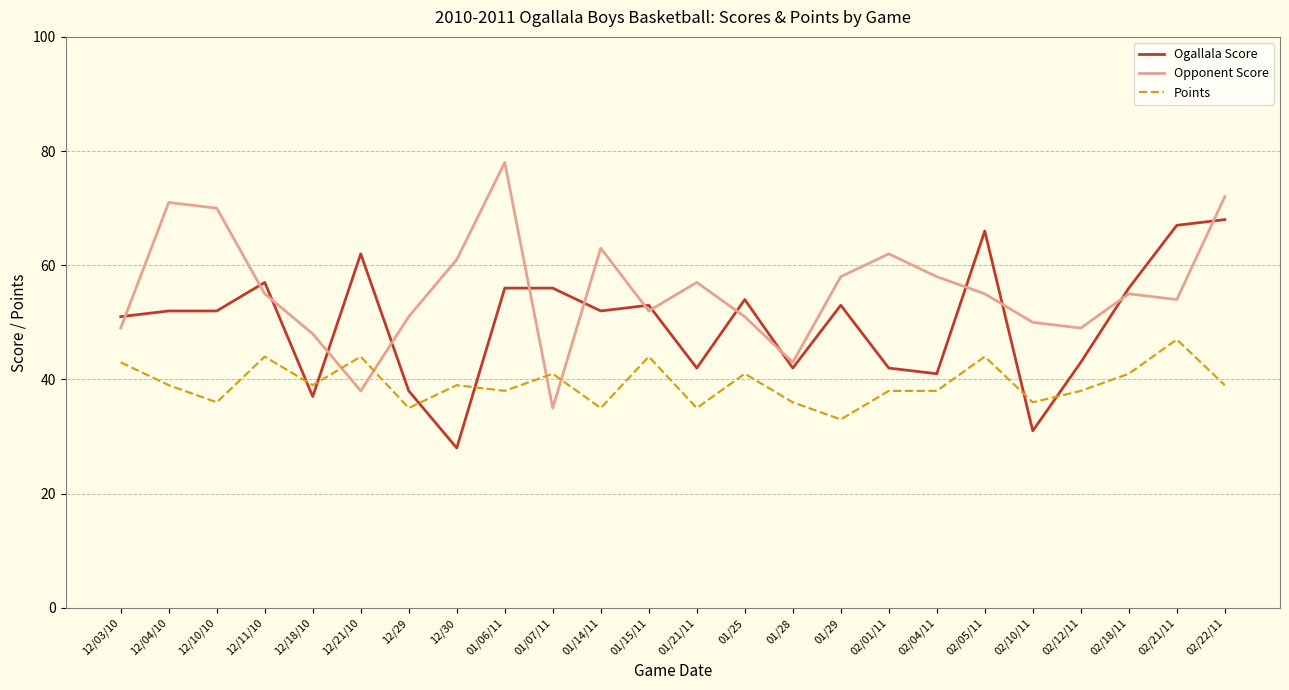

What is the difference between the maximum and minimum values in the Points series?

14